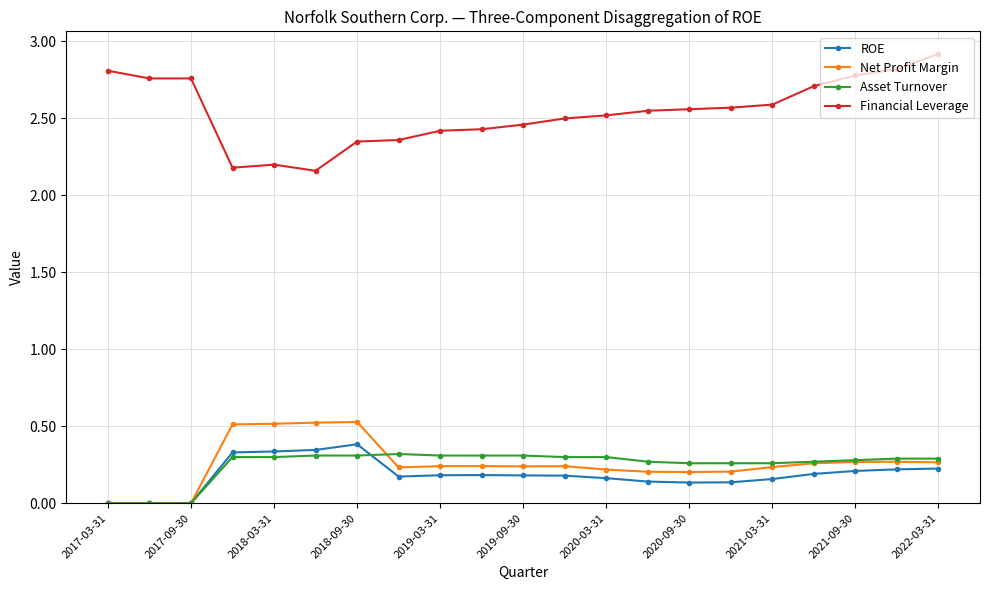

Count the Financial Leverage values in the range 2 to 3.

21